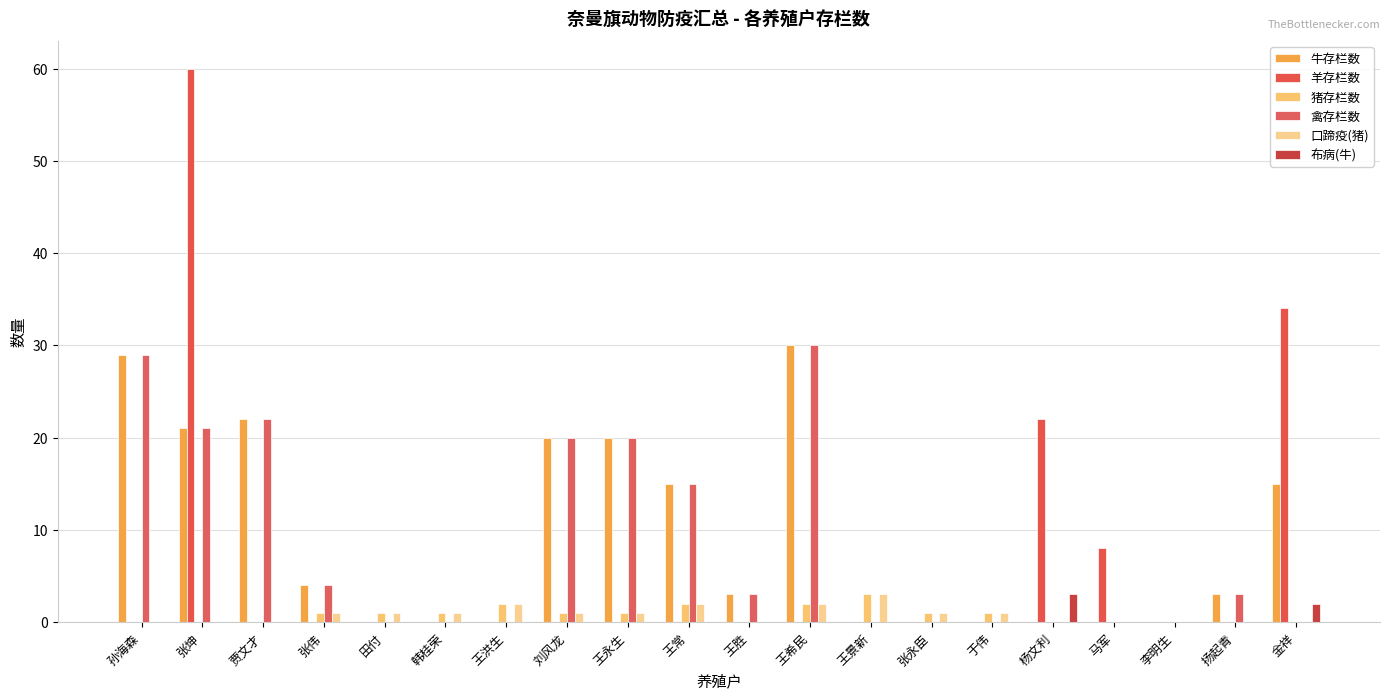

How many data points does each series have?

20